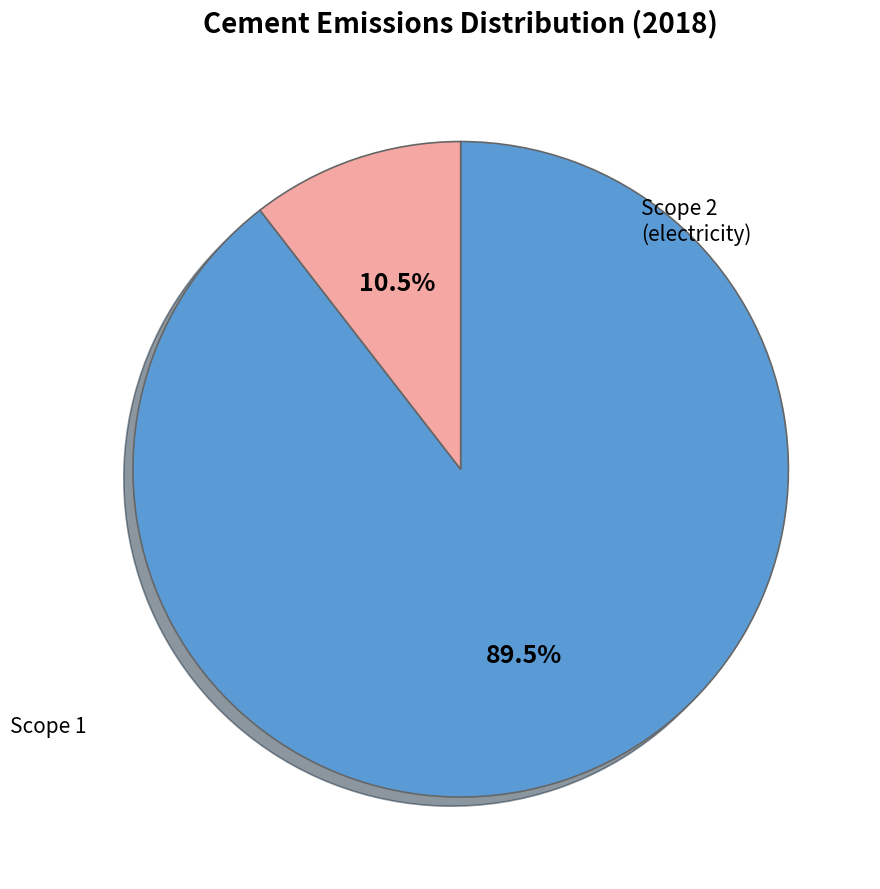

Is there any slice that represents more than half of the pie?

Yes